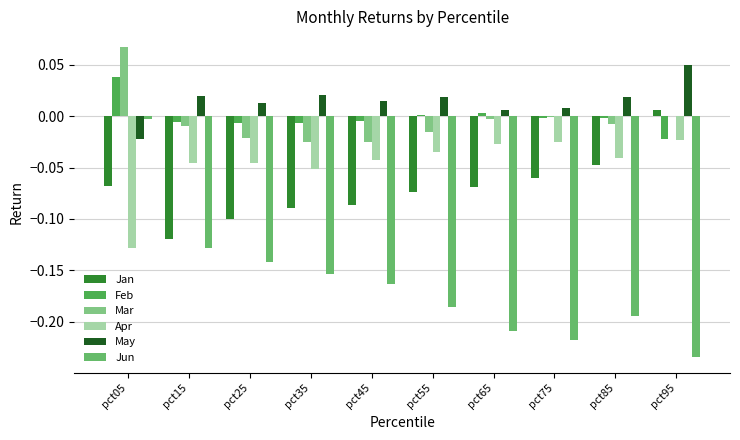

How many groups of bars are there?

10